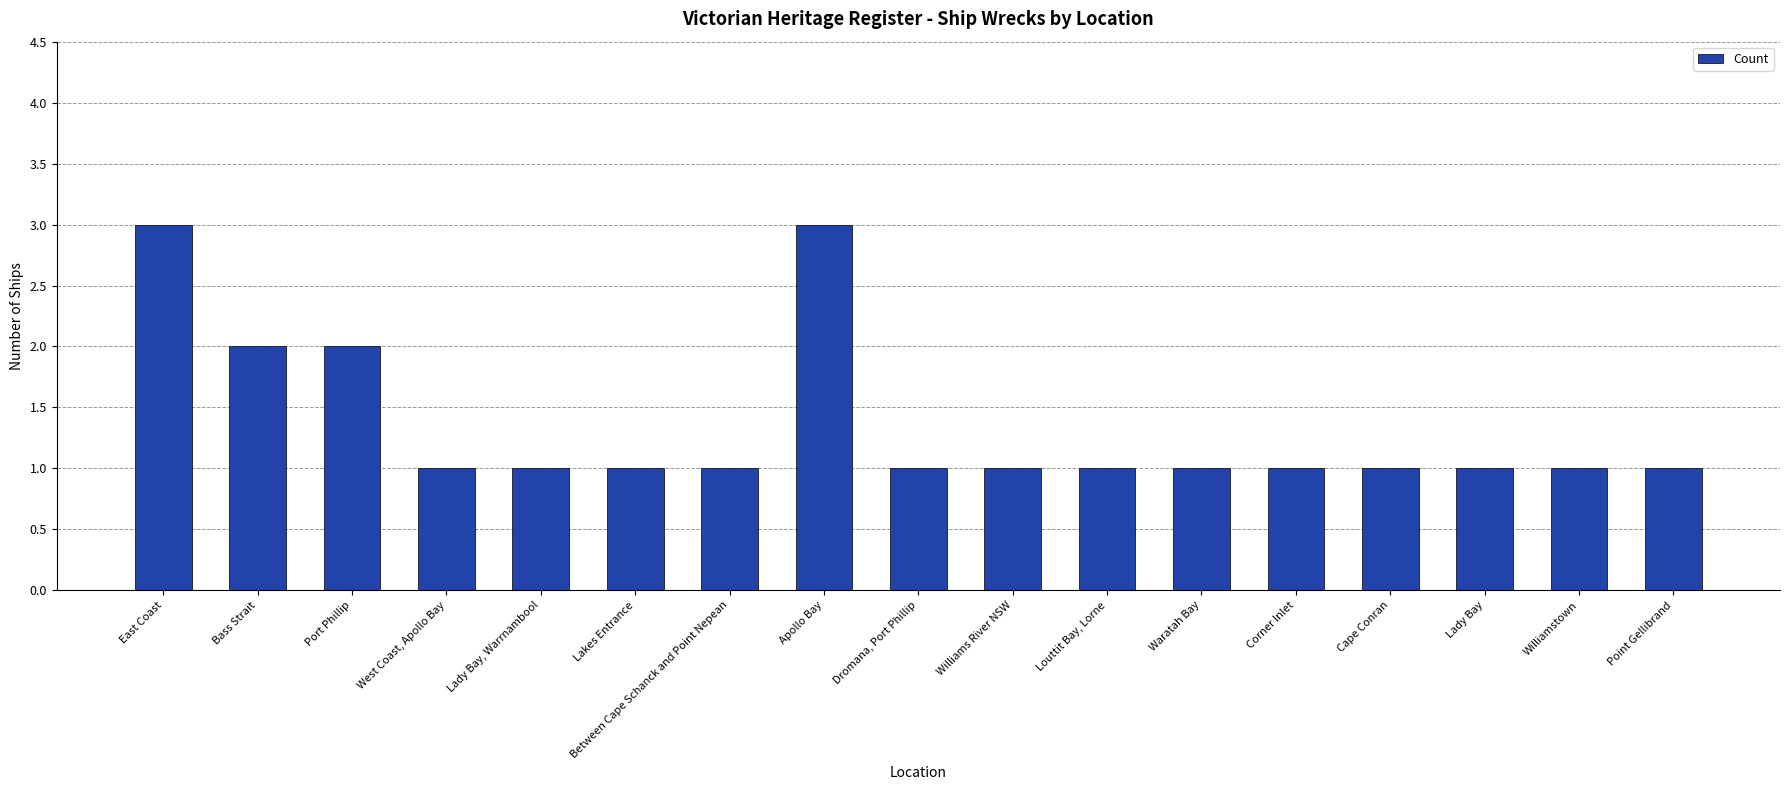

What is the label of the 16th bar from the right?

Bass Strait